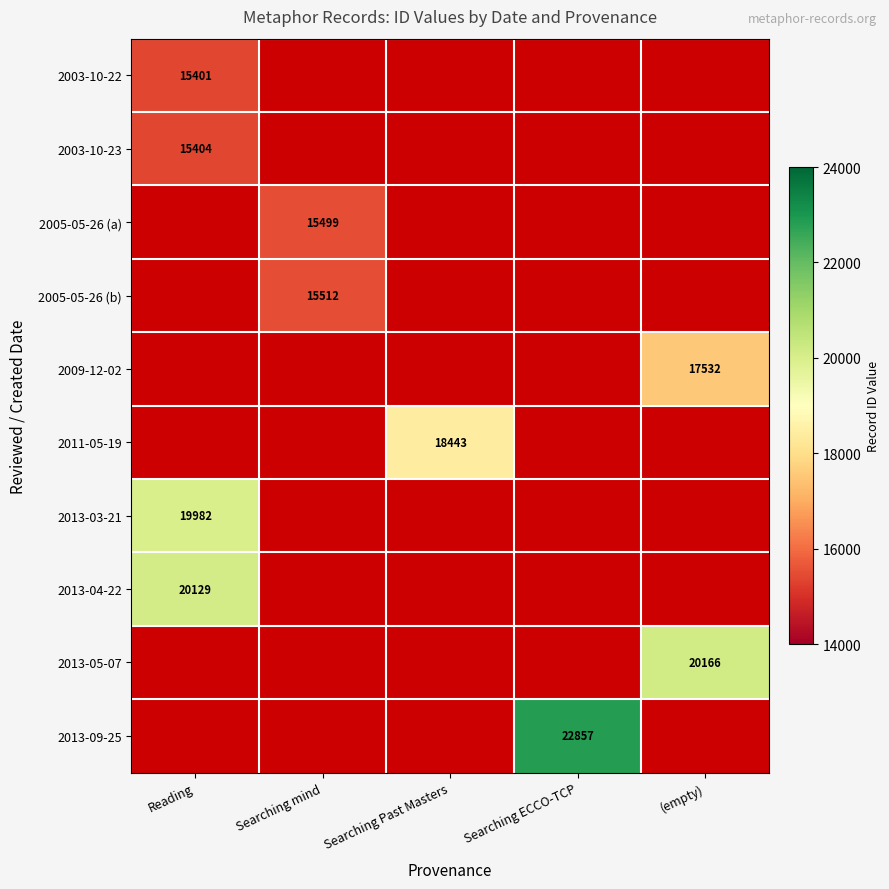

The value of 2005-05-26 (a) at Searching mind is 3640. True or false?

False